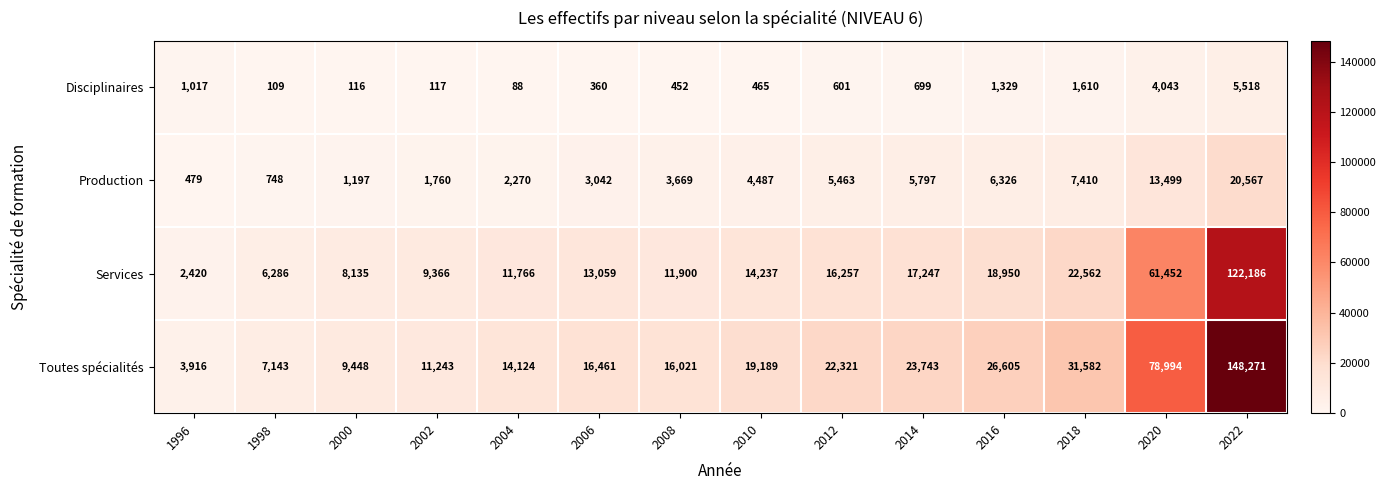

Which label corresponds to the largest value in the chart?

2022